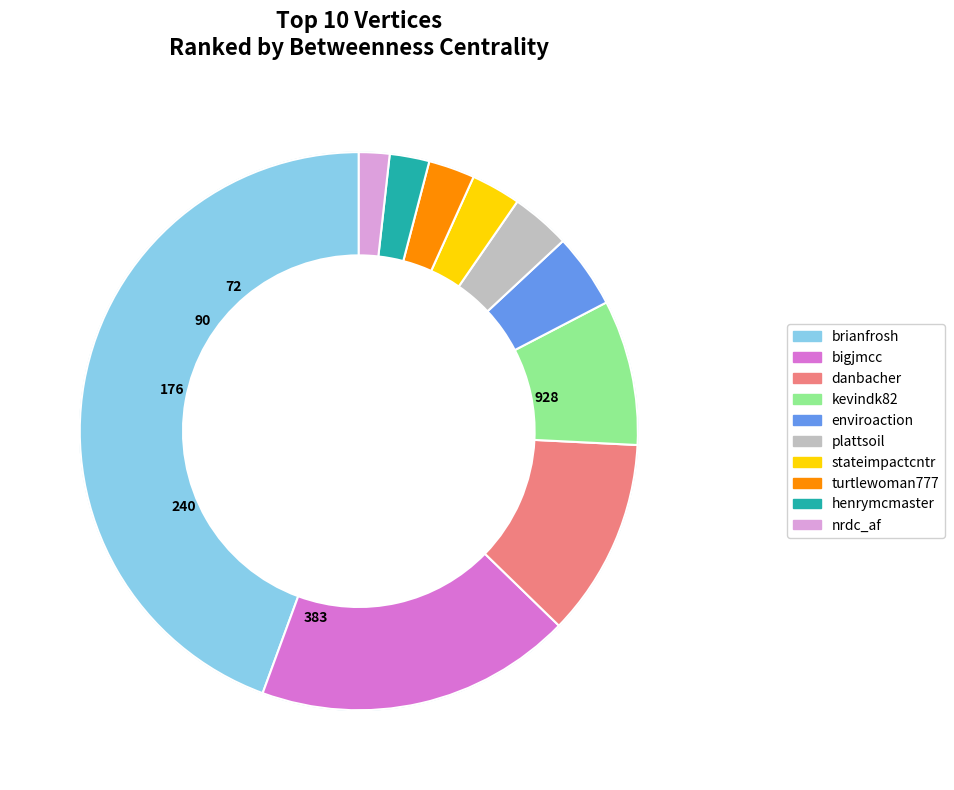

What is the largest slice in the pie chart?

brianfrosh